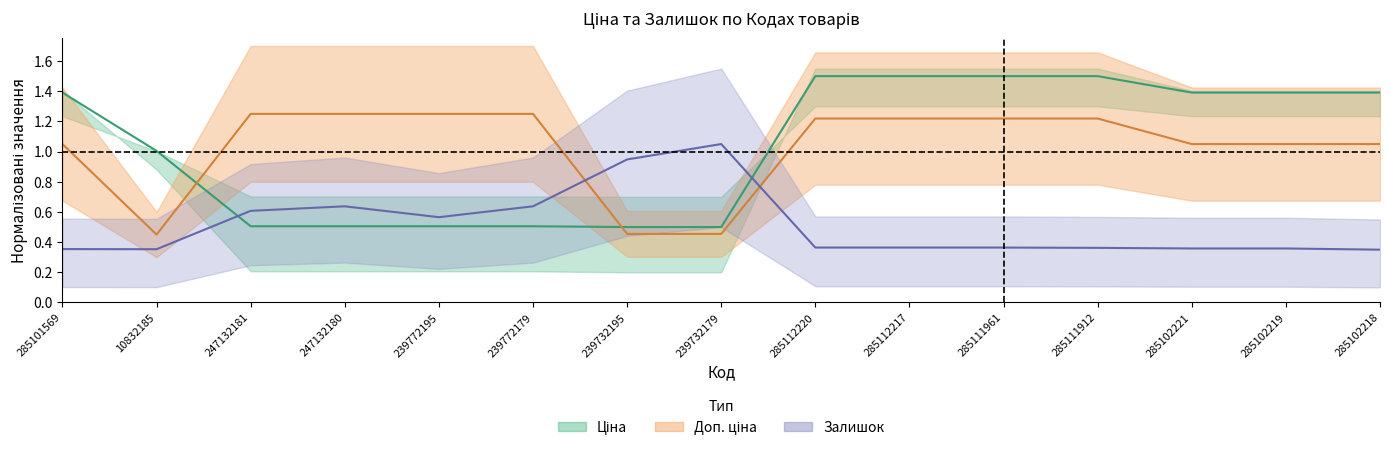

True or false: Залишок has more than 2 points higher than both neighbors.

False